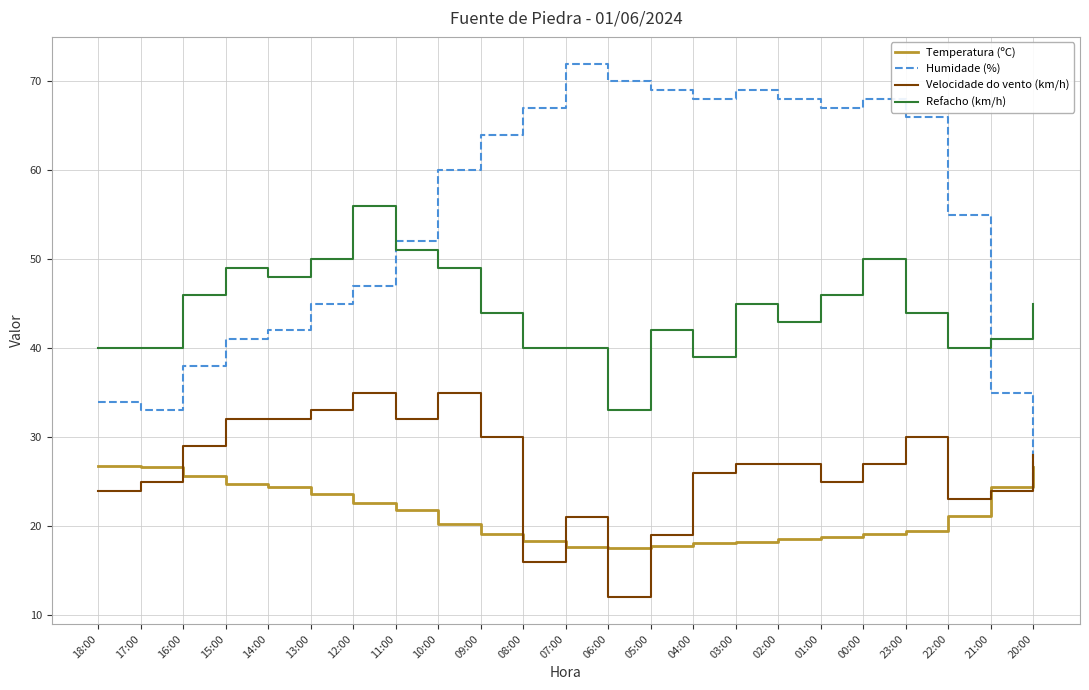

At which label does Temperatura (ºC) first exceed 20?

18:00